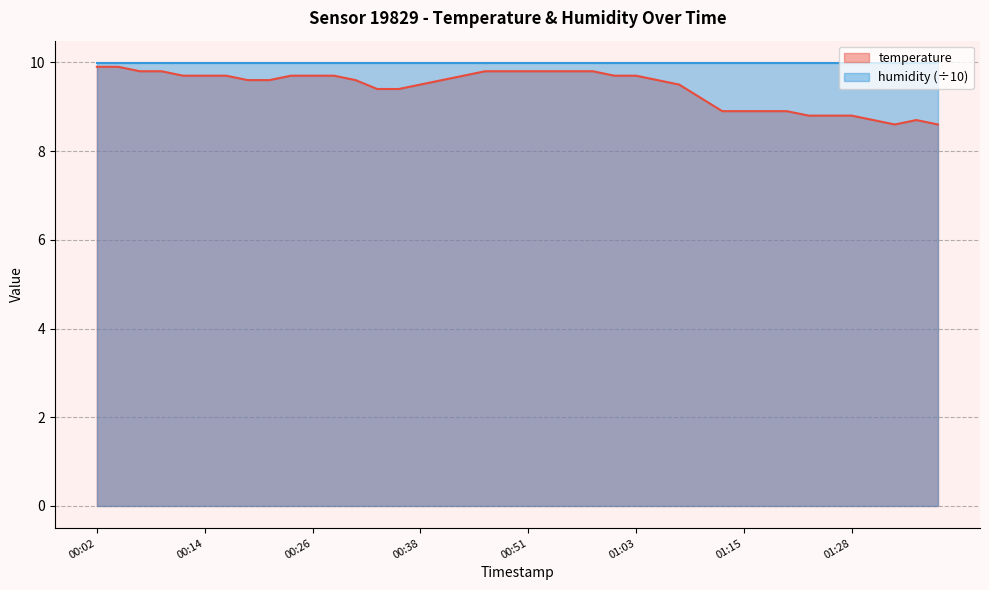

Reading left to right, what are all the values shown in this chart?

00:02=9.9	00:04=9.9	00:07=9.8	00:09=9.8	00:11=9.7	00:14=9.7	00:16=9.7	00:19=9.6	00:21=9.6	00:24=9.7	00:26=9.7	00:29=9.7	00:31=9.6	00:34=9.4	00:36=9.4	00:38=9.5	00:41=9.6	00:43=9.7	00:46=9.8	00:48=9.8	00:51=9.8	00:53=9.8	00:56=9.8	00:58=9.8	01:01=9.7	01:03=9.7	01:06=9.6	01:08=9.5	01:11=9.2	01:13=8.9	01:15=8.9	01:18=8.9	01:20=8.9	01:23=8.8	01:25=8.8	01:28=8.8	01:30=8.7	01:33=8.6	01:35=8.7	01:38=8.6